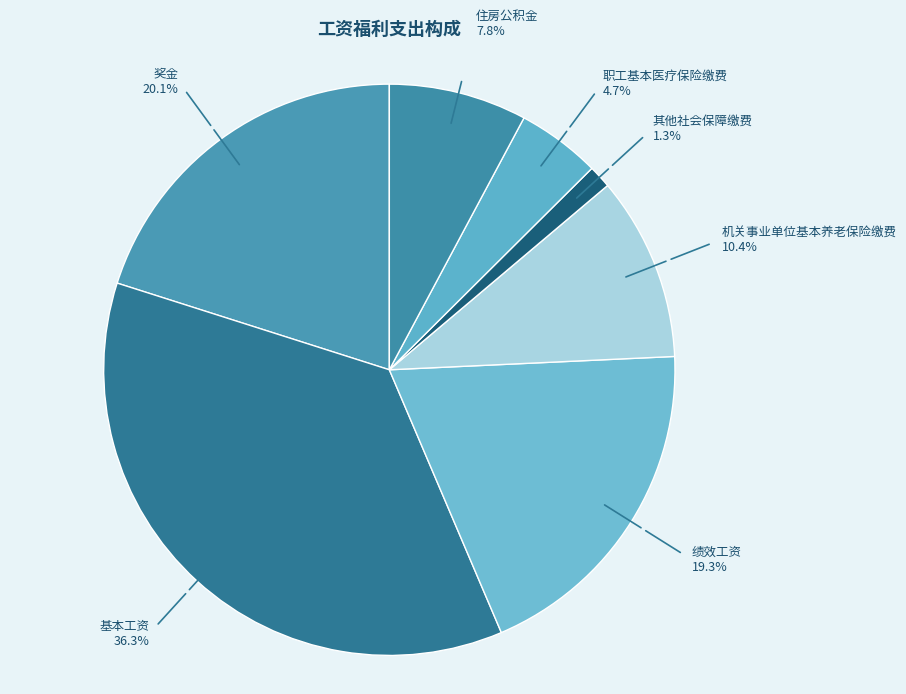

What percentage do 奖金 and 住房公积金 together represent?

27.9%